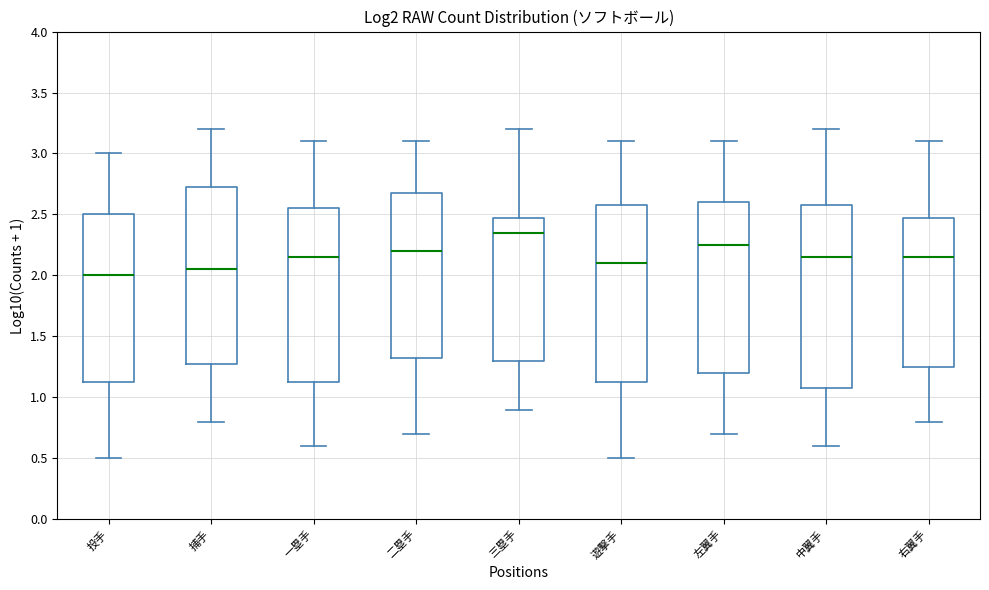

Reading left to right, transcribe this box plot: for each box, give where its median line is, the range the box spans, and where its two whiskers end, as read against the y-axis. The values are not printed on the chart, so give them approximately, as read against the axis.

投手: median 2.00, box 1.15 to 2.50, whiskers 0.50 to 3.00
捕手: median 2.05, box 1.30 to 2.75, whiskers 0.80 to 3.20
一塁手: median 2.15, box 1.15 to 2.55, whiskers 0.60 to 3.10
二塁手: median 2.20, box 1.35 to 2.70, whiskers 0.70 to 3.10
三塁手: median 2.35, box 1.30 to 2.50, whiskers 0.90 to 3.20
遊撃手: median 2.10, box 1.15 to 2.60, whiskers 0.50 to 3.10
左翼手: median 2.25, box 1.20 to 2.60, whiskers 0.70 to 3.10
中翼手: median 2.15, box 1.10 to 2.60, whiskers 0.60 to 3.20
右翼手: median 2.15, box 1.25 to 2.50, whiskers 0.80 to 3.10